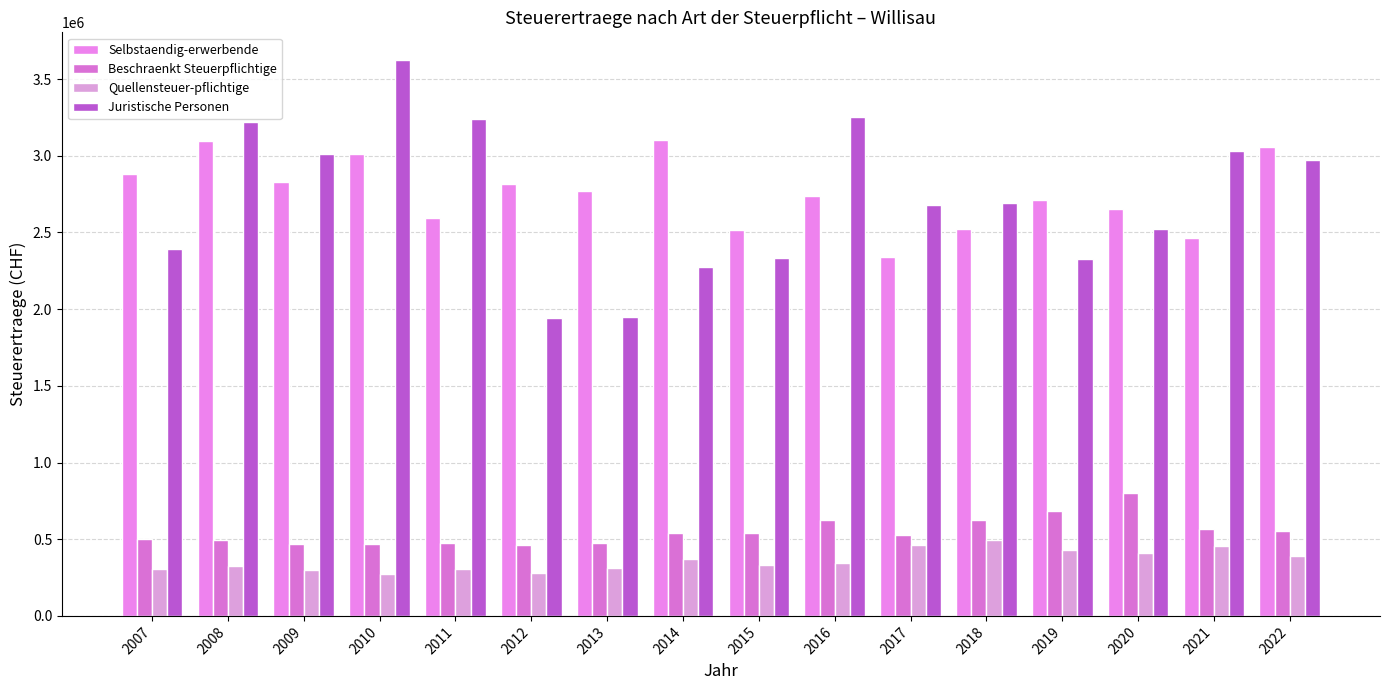

How many bars are there in each group?

4